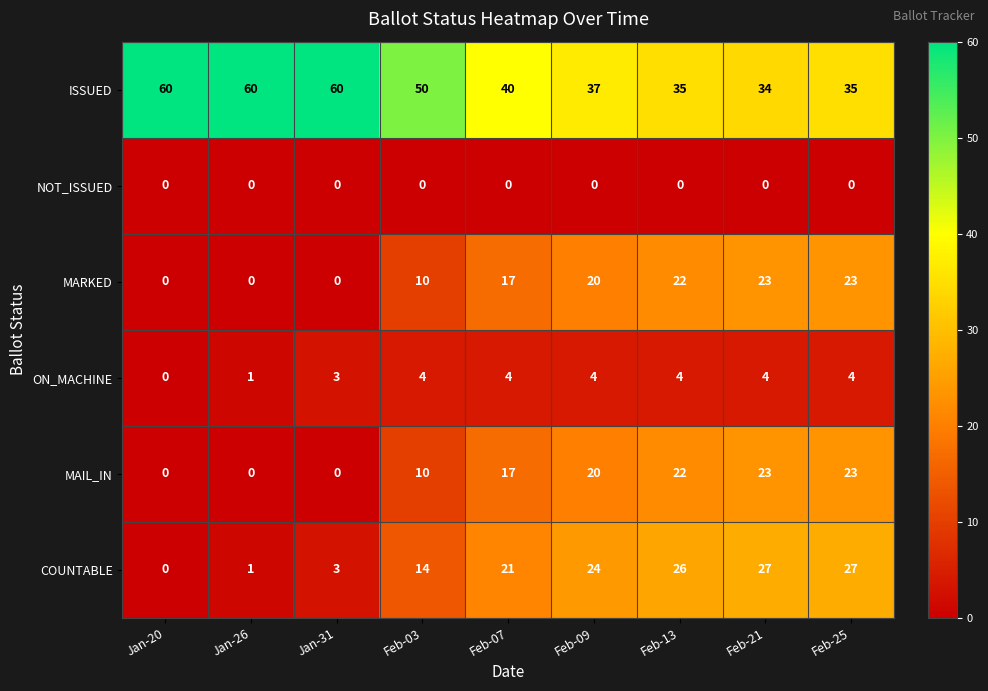

The MARKED series shows -13 at Jan-20. True or false?

False